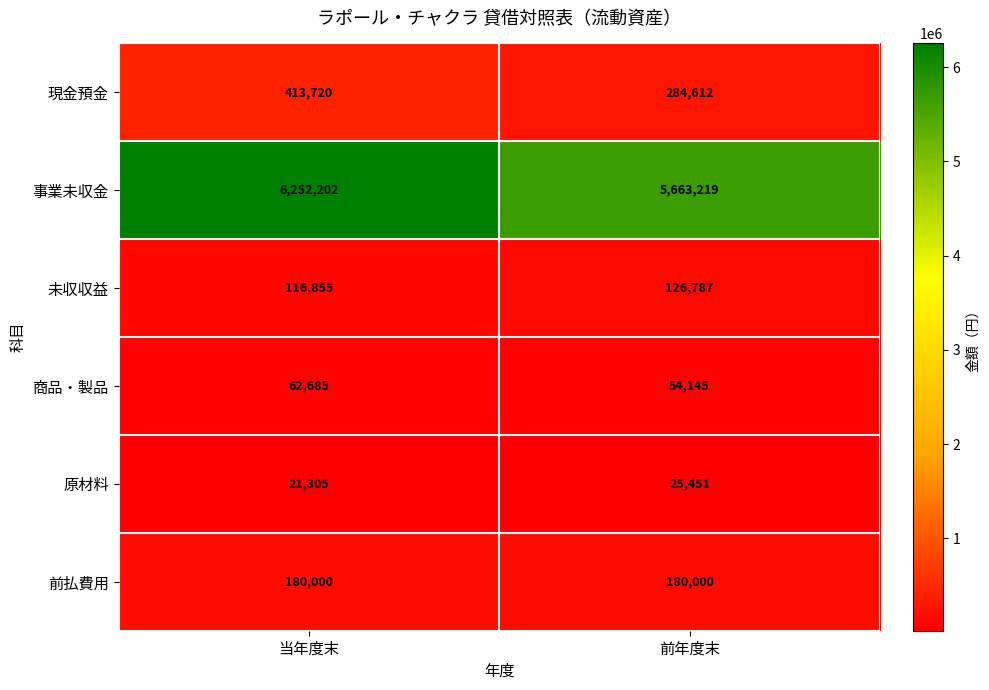

At which category does the chart reach its minimum across all series?

当年度末